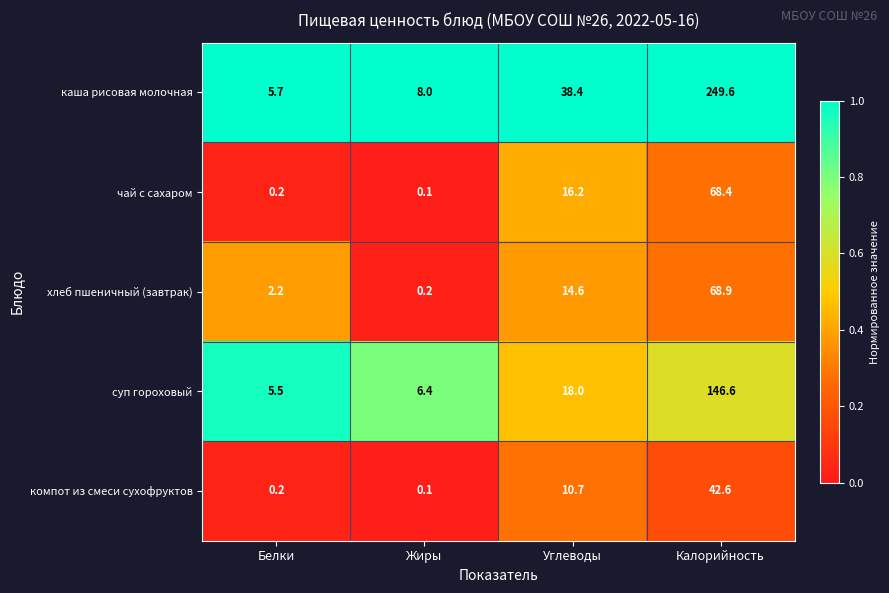

Rank the series at Калорийность from highest to lowest value.

каша рисовая молочная, суп гороховый, хлеб пшеничный (завтрак), чай с сахаром, компот из смеси сухофруктов